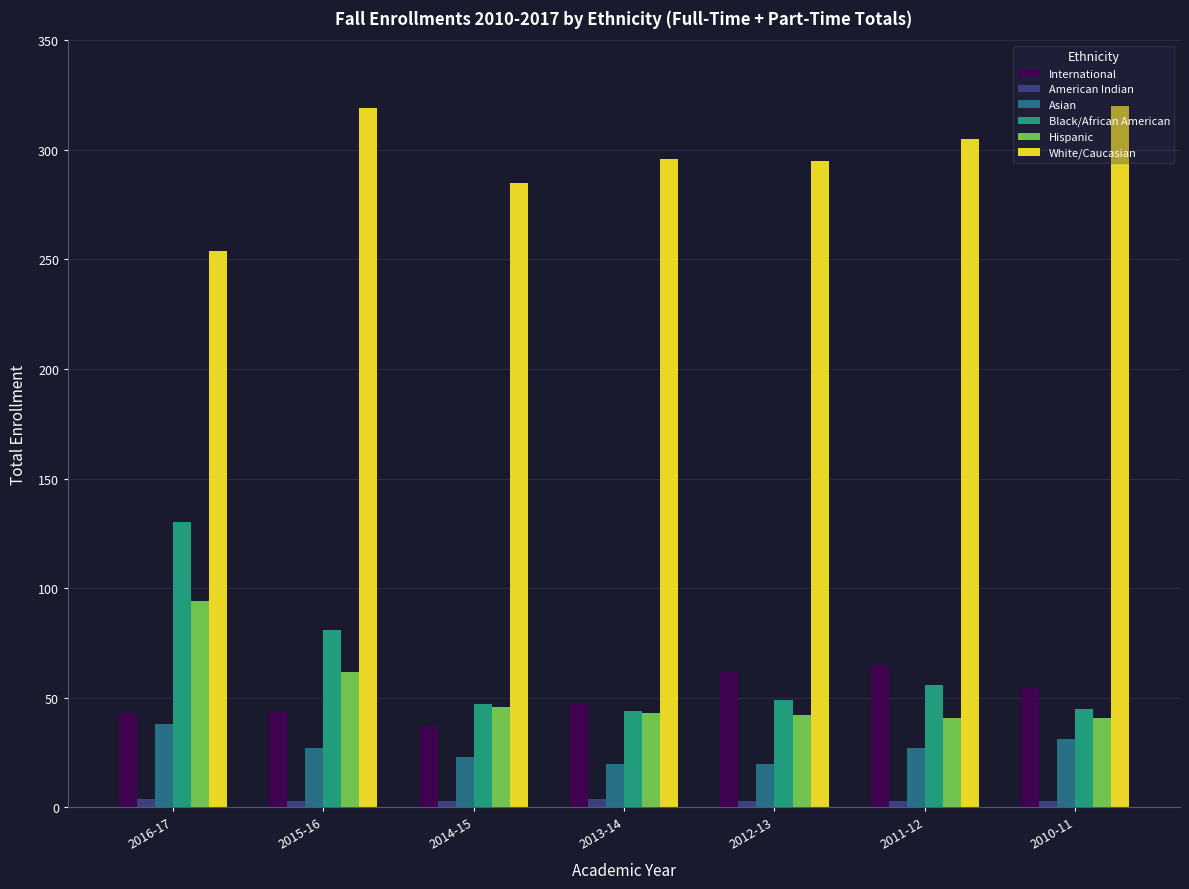

What is the minimum value for Hispanic?

41